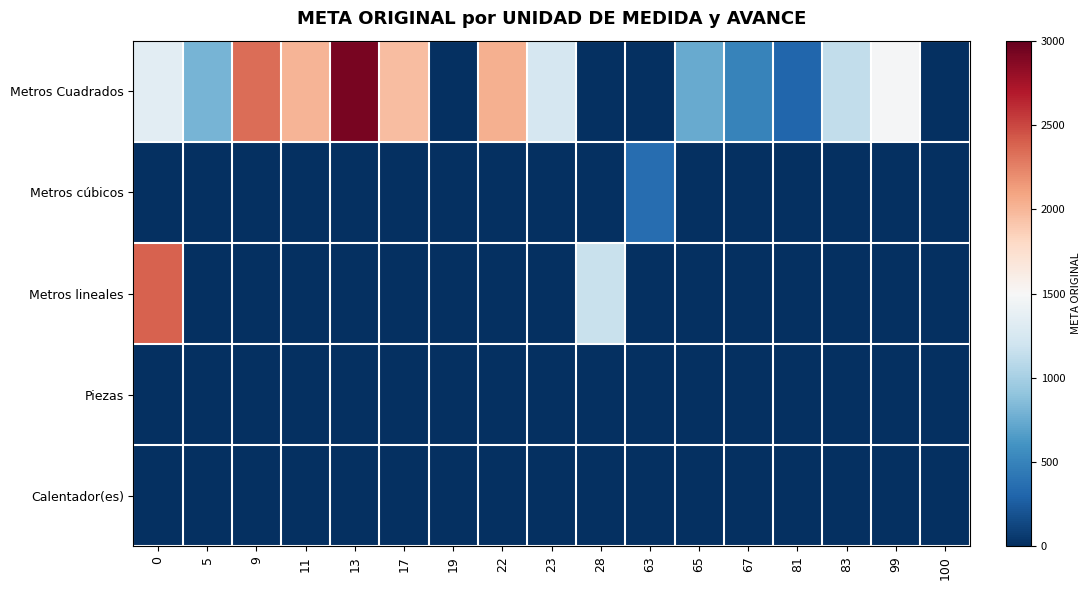

How many categories are shown in the chart?

17